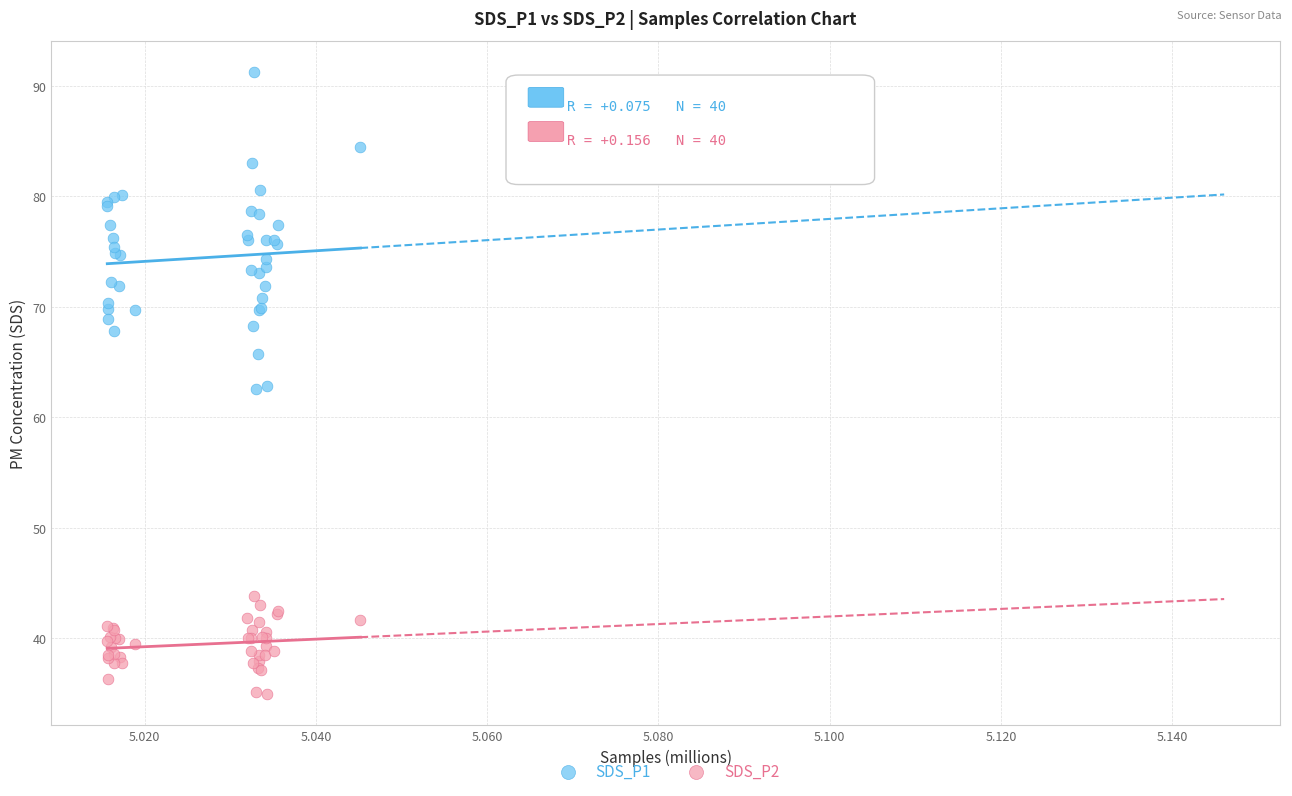

Which series contains the lowest Y value?

SDS_P2